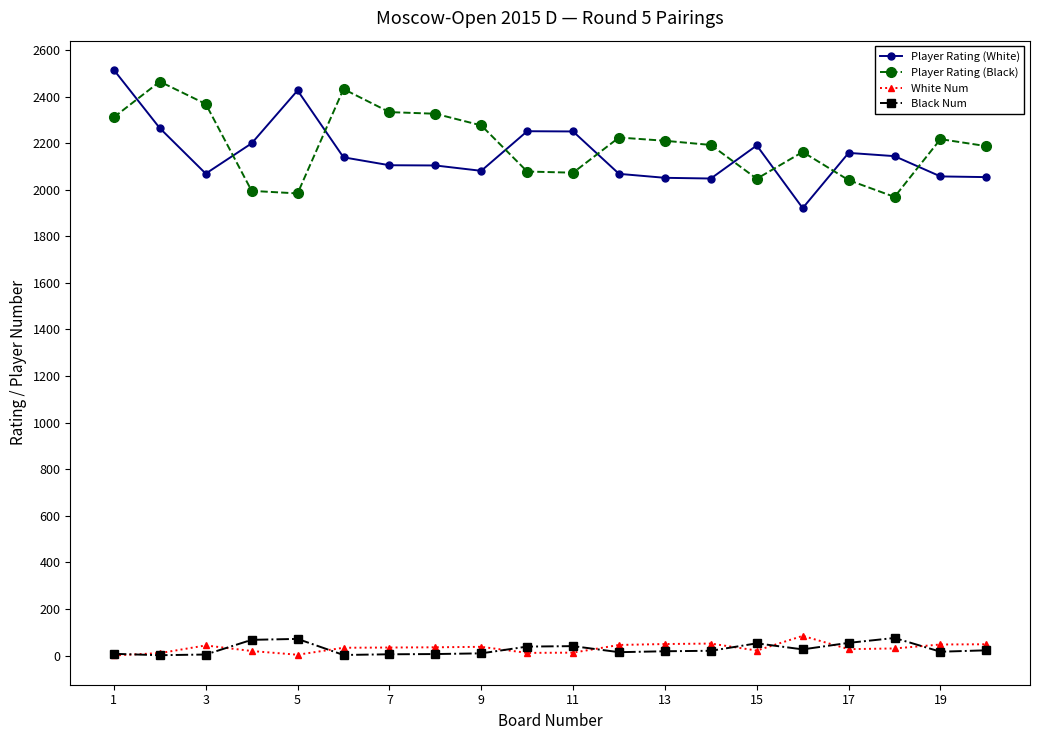

What is the smallest value displayed?

1